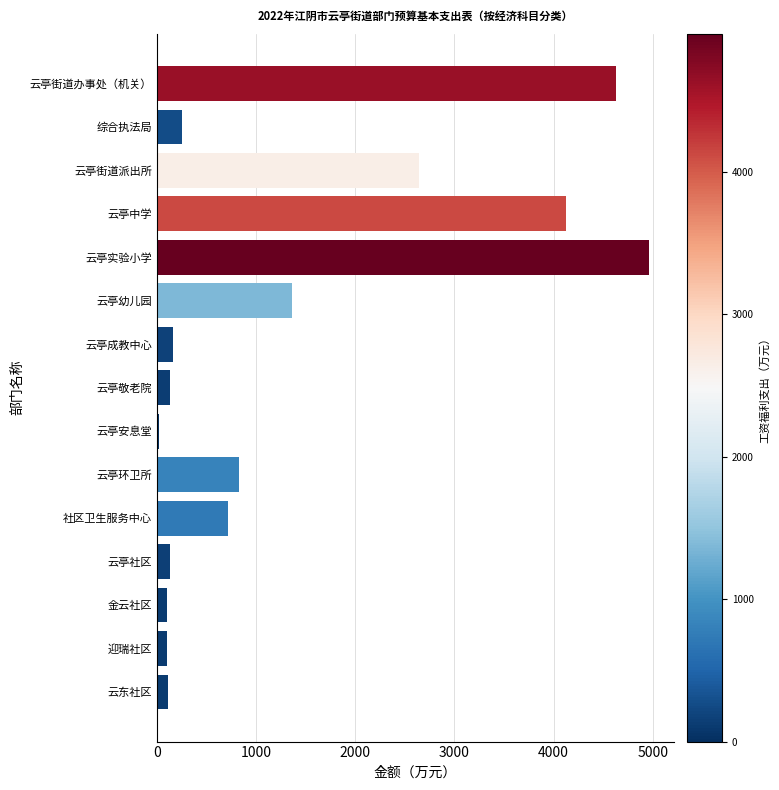

True or false: the data shows 165.1 at 云亭成教中心.

True